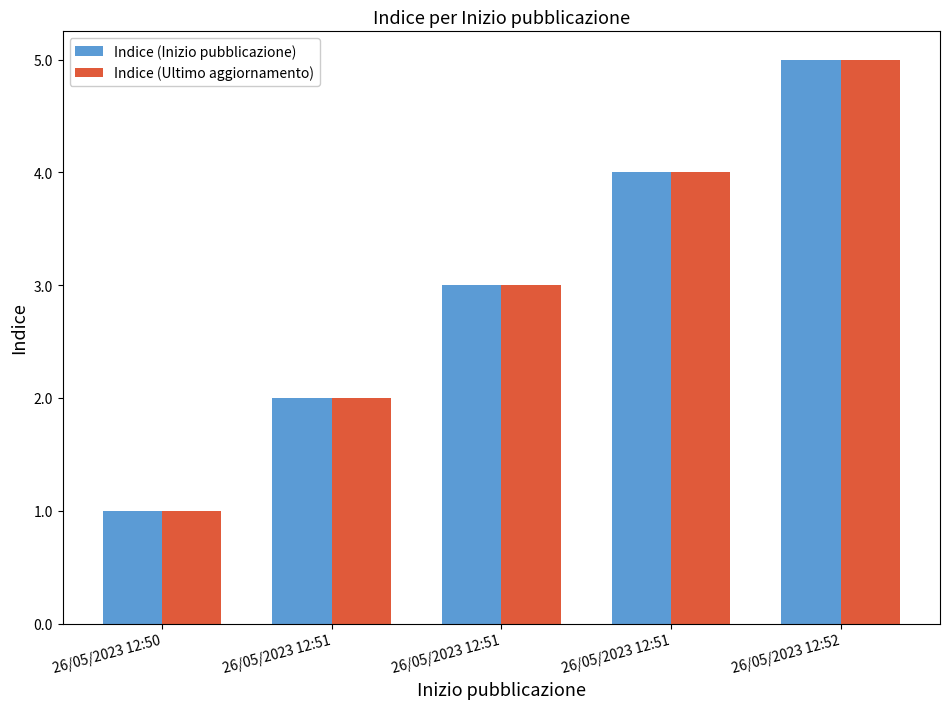

How many data points does each series have?

5